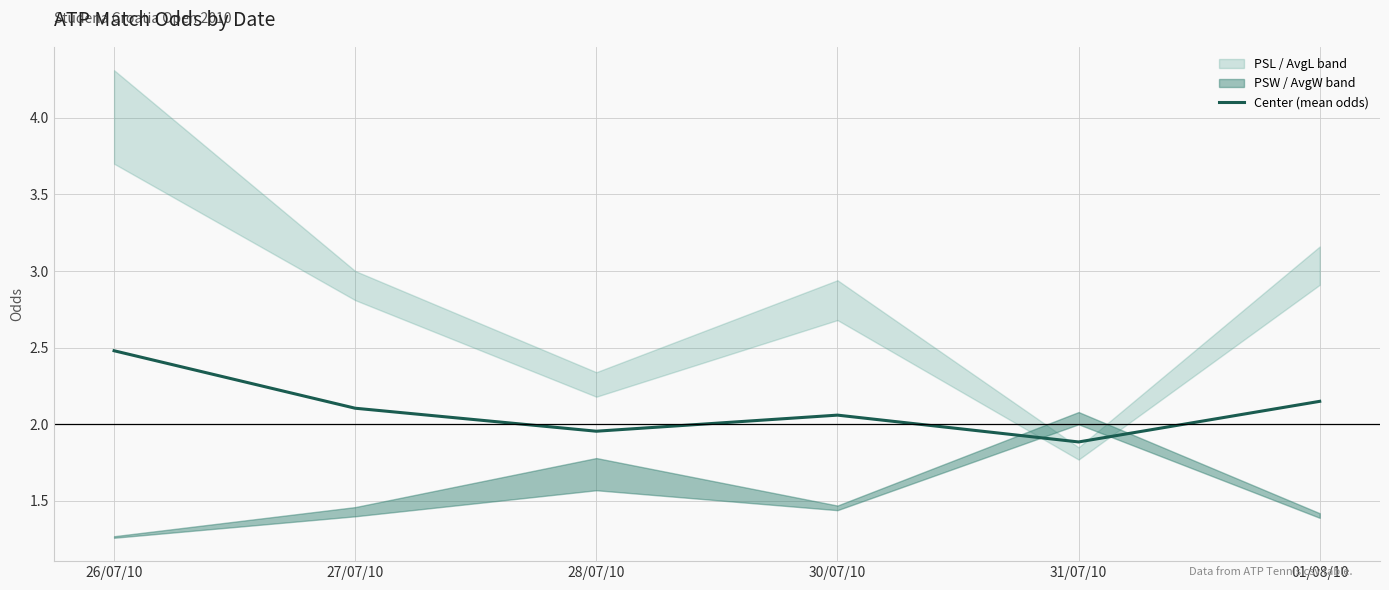

How many points are higher than both their immediate neighbors (excluding endpoints)?

1